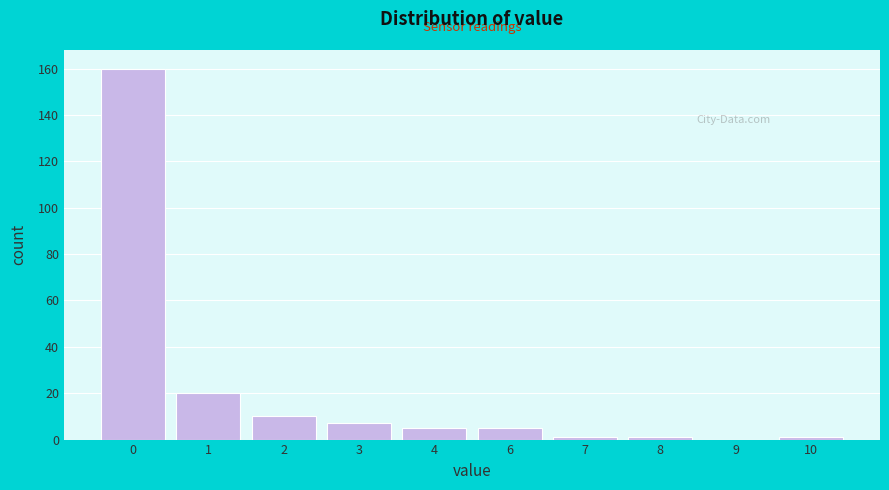

Reading left to right, list all the values displayed in this chart.

0=160	1=20	2=10	3=7	4=5	6=5	7=1	8=1	9=0	10=1